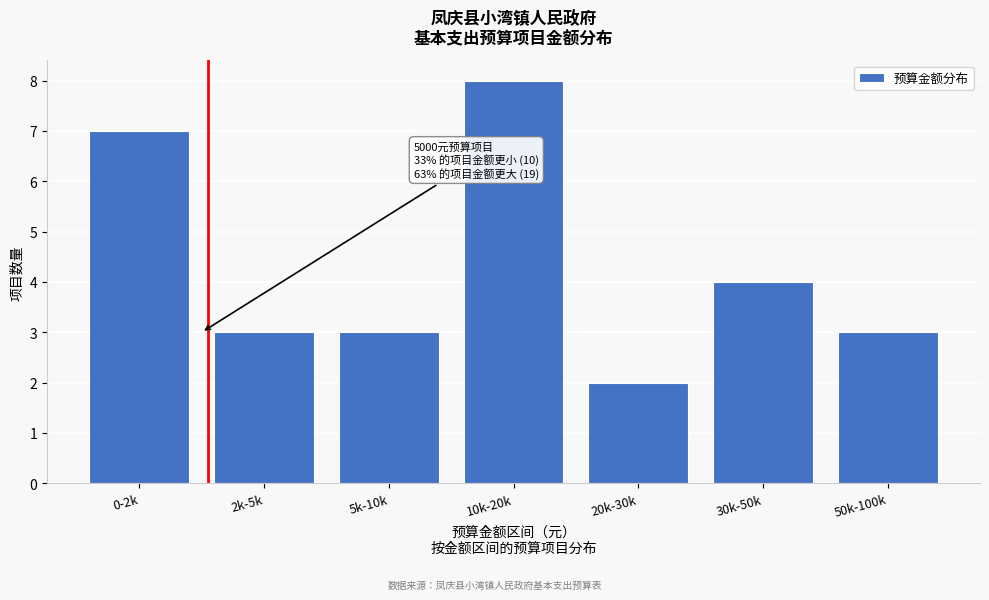

Reading right to left, transcribe all the data shown in this chart.

50k-100k=3	30k-50k=4	20k-30k=2	10k-20k=8	5k-10k=3	2k-5k=3	0-2k=7